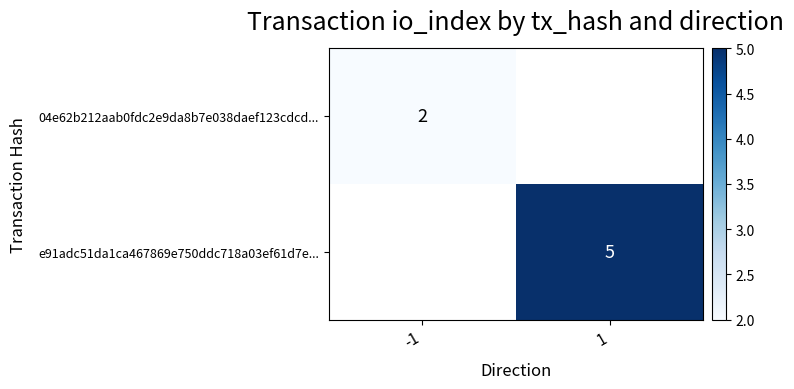

Is the value of e91adc51da1ca467869e750ddc718a03ef61d7e... at 1 greater than the value of 04e62b212aab0fdc2e9da8b7e038daef123cdcd... at -1?

Yes